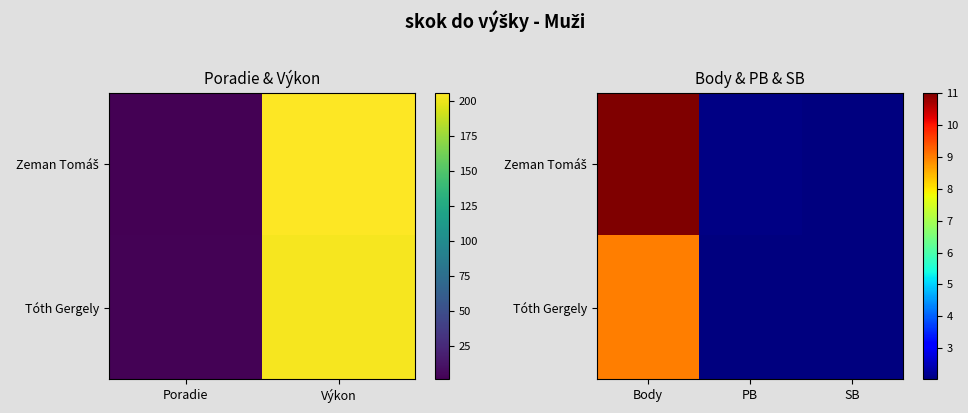

Rank the series at SB from lowest to highest value.

Tóth Gergely, Zeman Tomáš